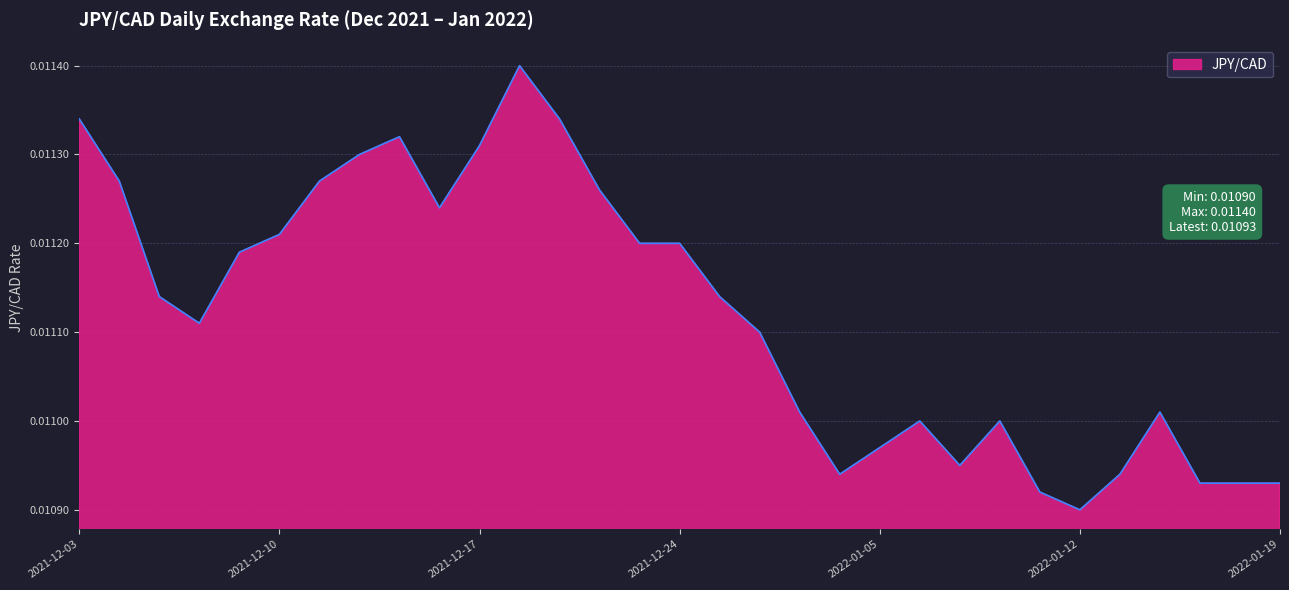

Rank the categories by value from highest to lowest.

2021-12-20, 2021-12-03, 2021-12-21, 2021-12-15, 2021-12-17, 2021-12-14, 2021-12-06, 2021-12-13, 2021-12-22, 2021-12-16, 2021-12-10, 2021-12-23, 2021-12-24, 2021-12-09, 2021-12-07, 2021-12-29, 2021-12-08, 2021-12-30, 2021-12-31, 2022-01-14, 2022-01-06, 2022-01-10, 2022-01-05, 2022-01-07, 2022-01-04, 2022-01-13, 2022-01-17, 2022-01-18, 2022-01-19, 2022-01-11, 2022-01-12